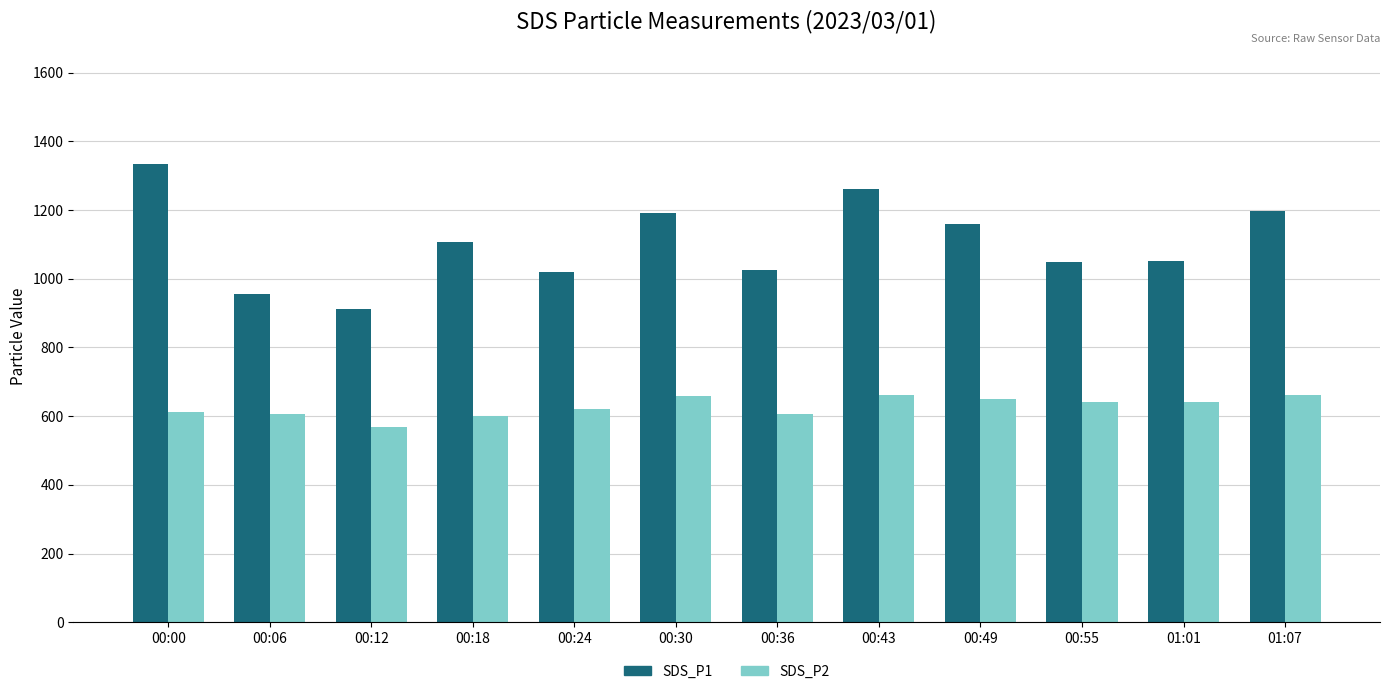

What value does the SDS_P1 series have at 00:36?

1026.5